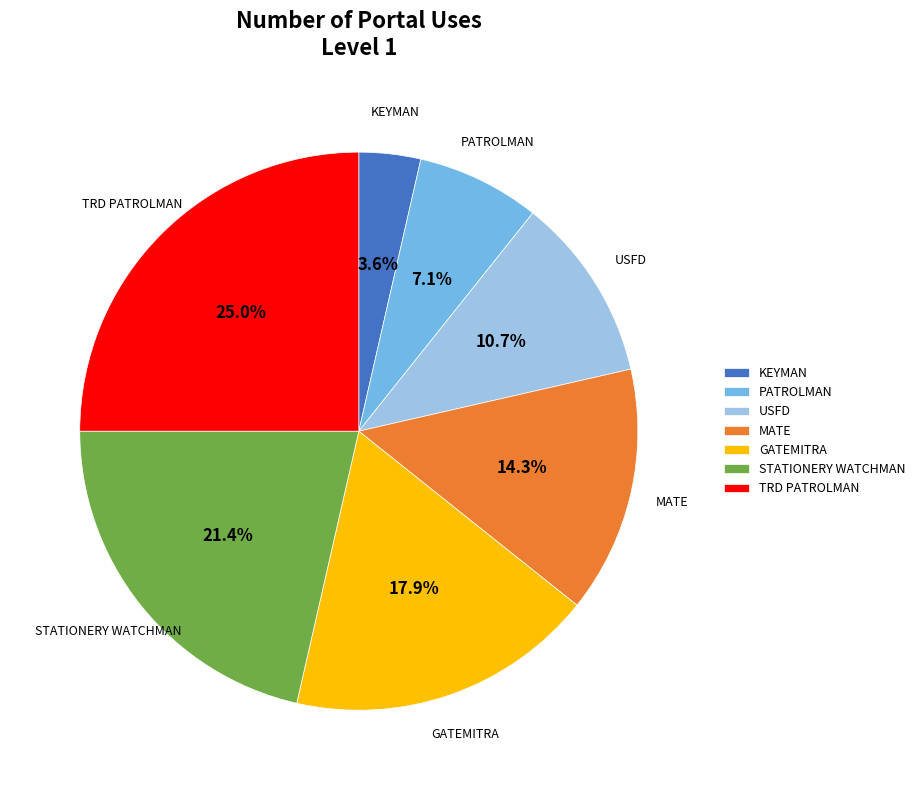

Does STATIONERY WATCHMAN represent more than half of the total?

No